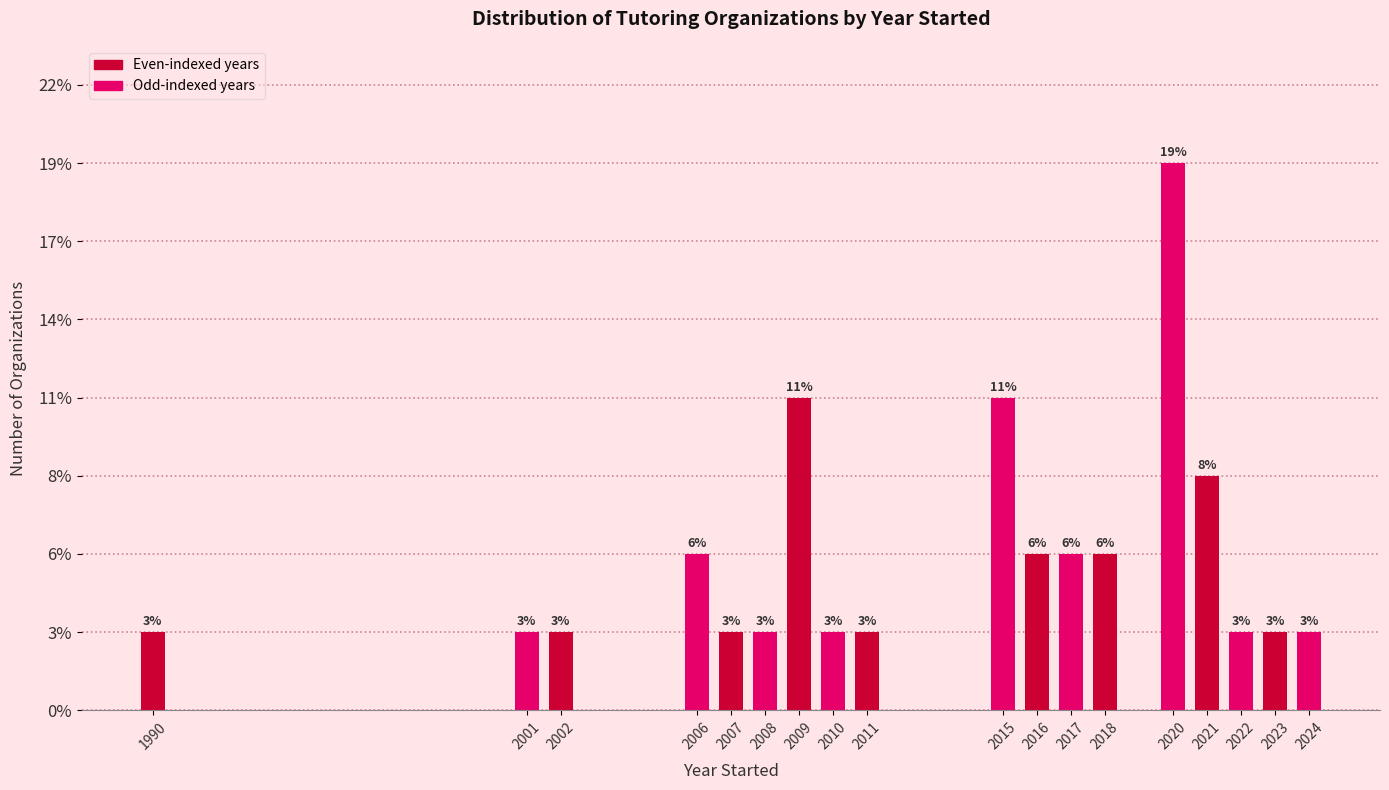

Does the chart contain any negative values?

No